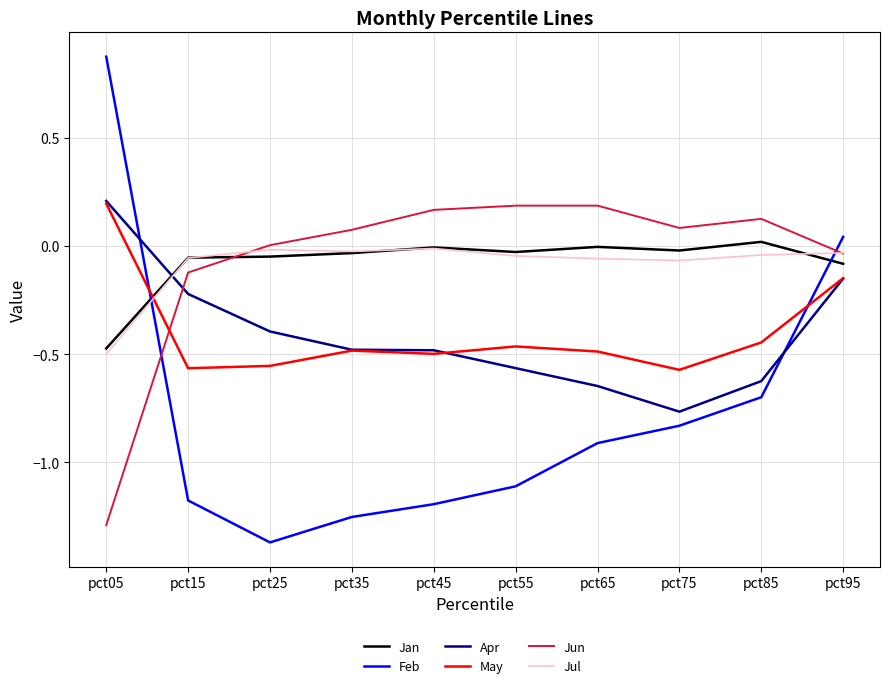

What is the greatest value displayed?

0.9